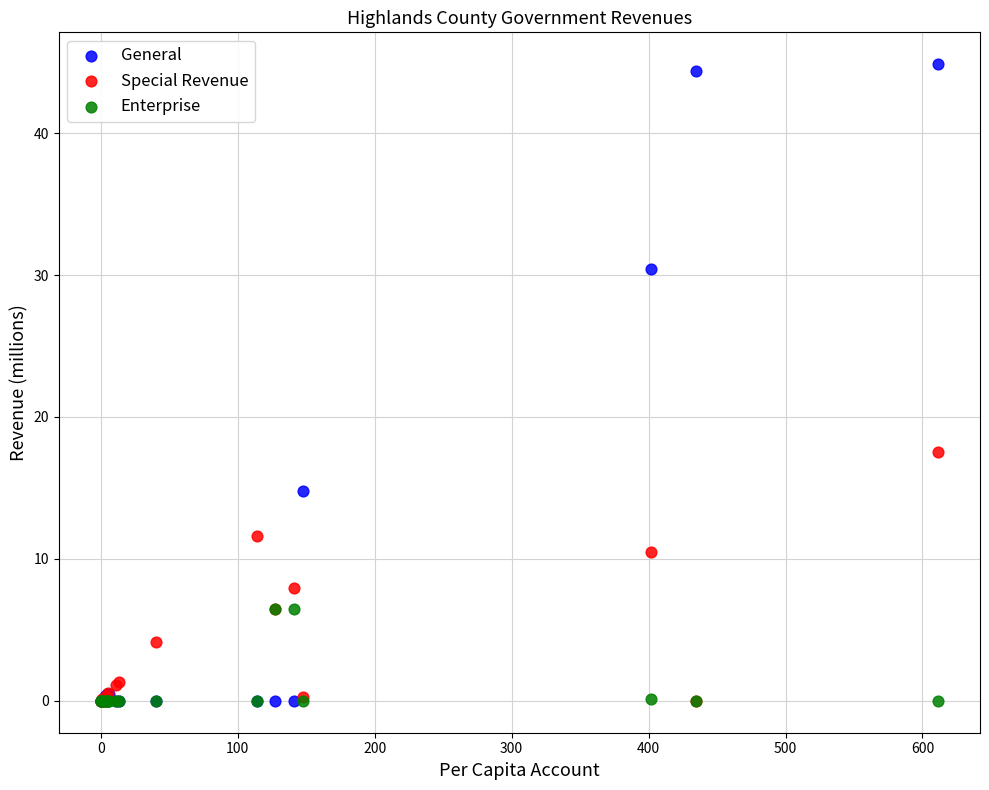

In the General series, what Y value is closest to 22?

14.8